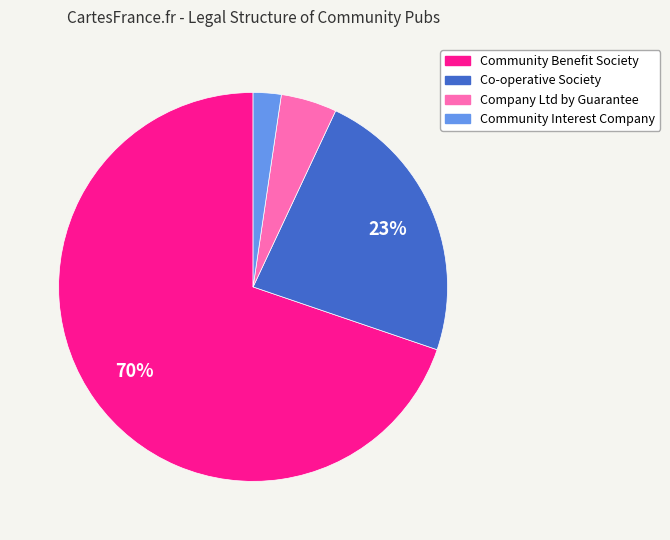

Is there any slice that represents more than half of the pie?

Yes